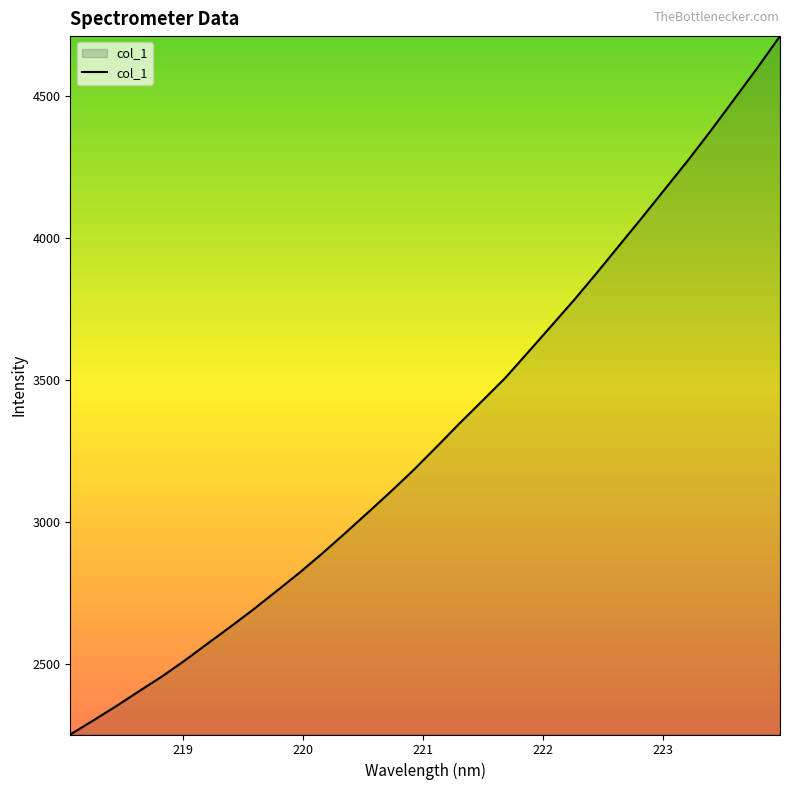

What is the minimum value shown in the chart?

2253.6